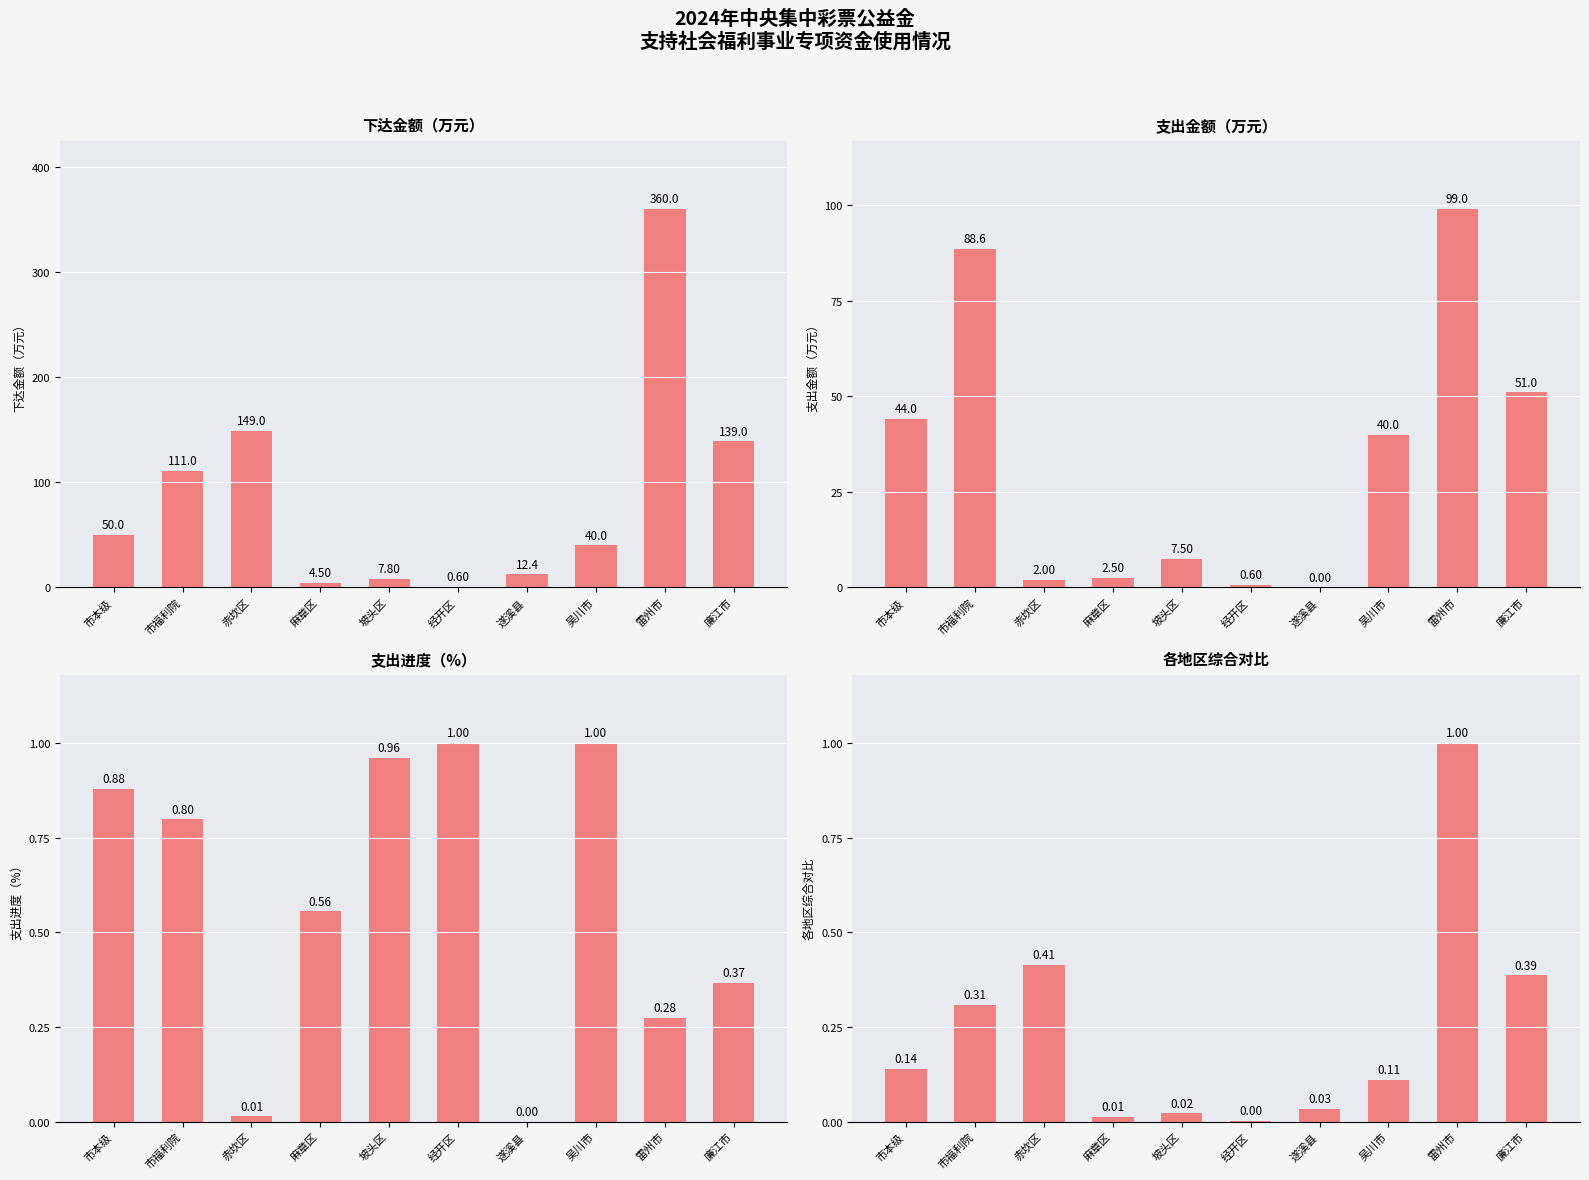

How many values in the 下达金额（万元） series are below 50?

5